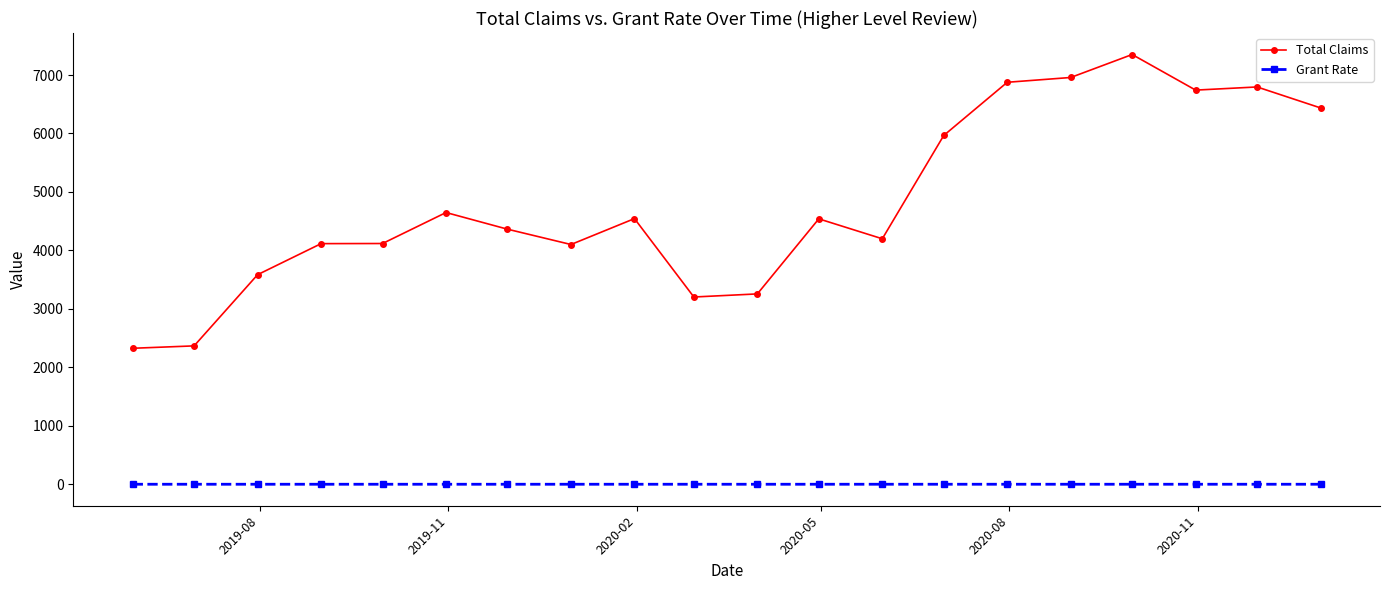

List the series in order of their overall mean, lowest first.

Grant Rate, Total Claims